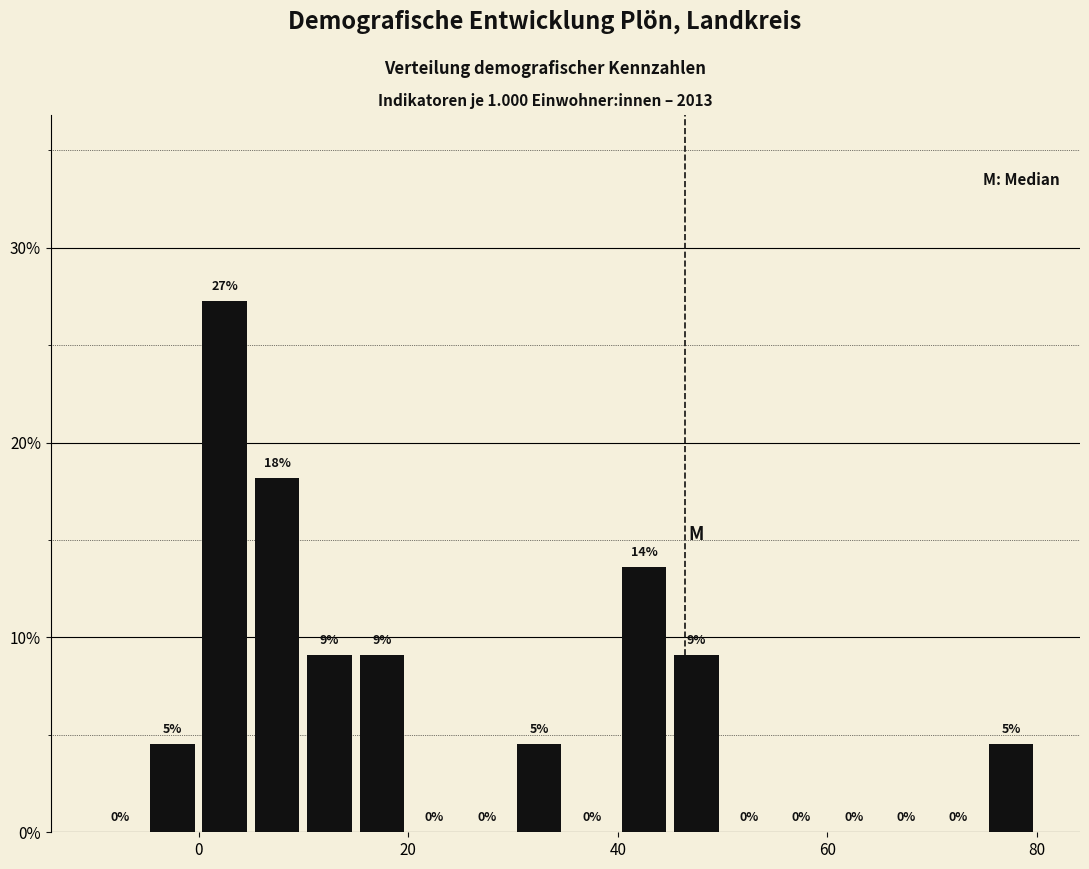

Around what value on the x-axis is the tallest bar? Give the approximate position of its centre, as read against the axis.

2